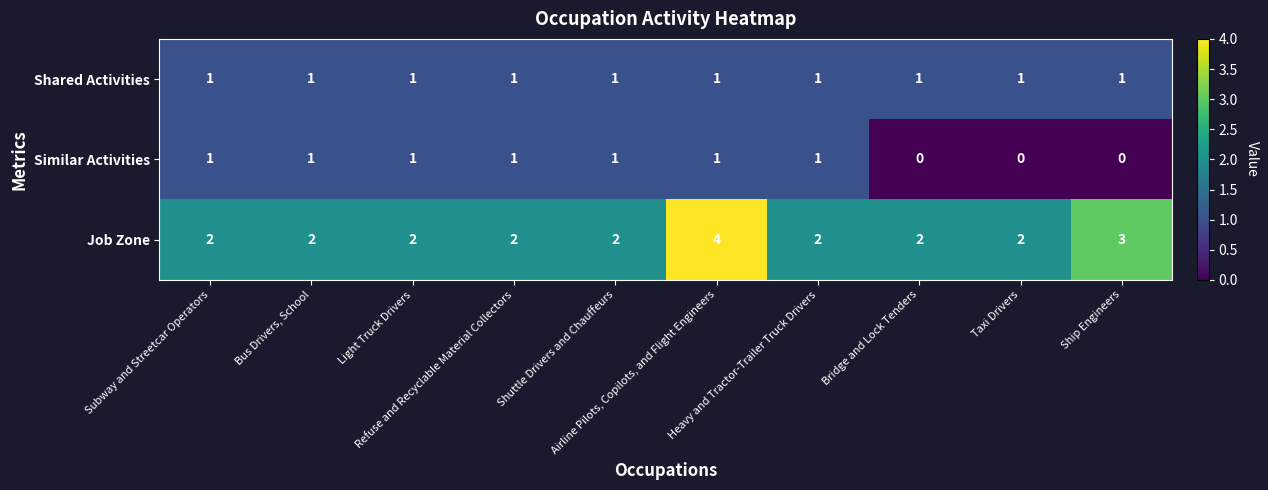

How many categories are shown in the chart?

10